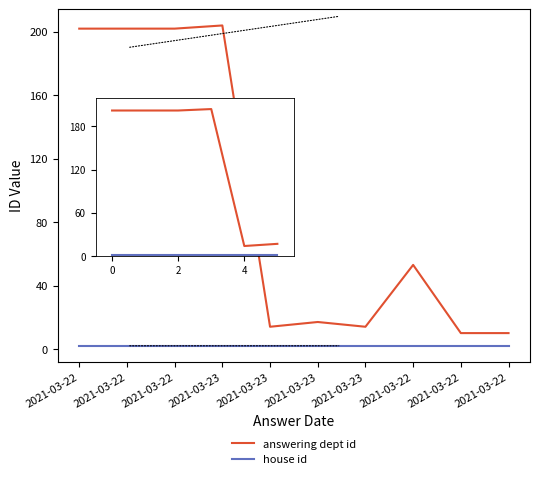

Reading left to right, what are all the values shown in this chart?

answering dept id: 2021-03-22=202	2021-03-22=202	2021-03-22=202	2021-03-23=204	2021-03-23=14	2021-03-23=17	2021-03-23=14	2021-03-22=53	2021-03-22=10	2021-03-22=10
house id: 2021-03-22=2	2021-03-22=2	2021-03-22=2	2021-03-23=2	2021-03-23=2	2021-03-23=2	2021-03-23=2	2021-03-22=2	2021-03-22=2	2021-03-22=2